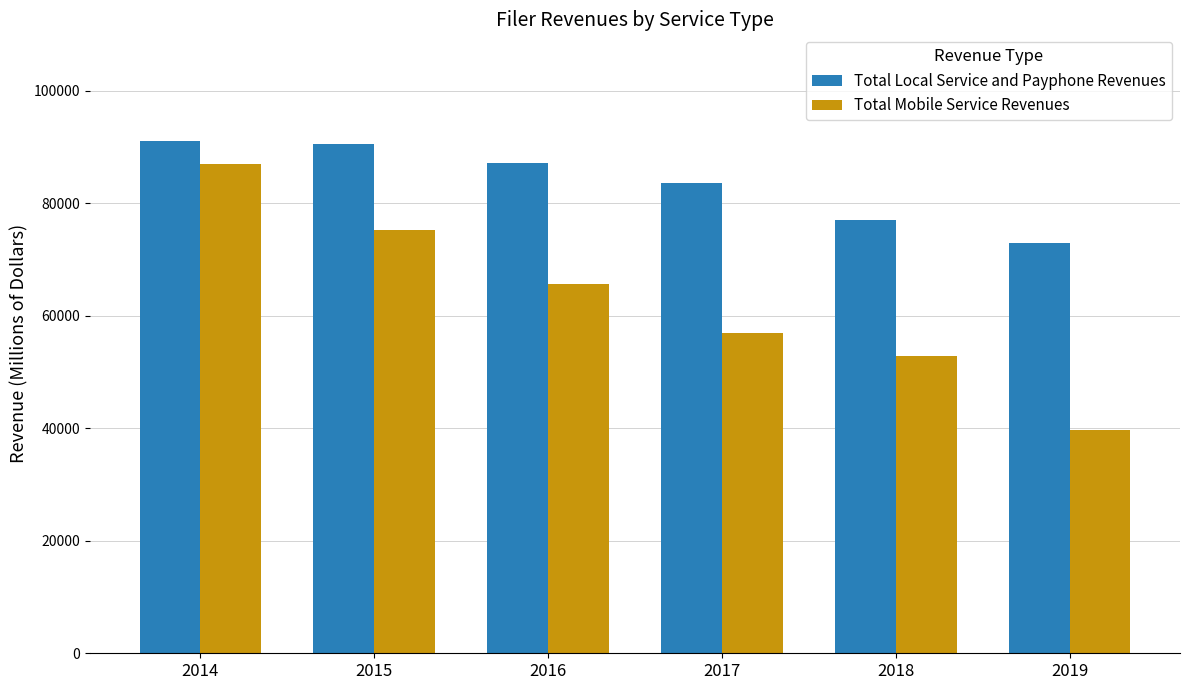

How many data points in Total Mobile Service Revenues are less than 65636?

3